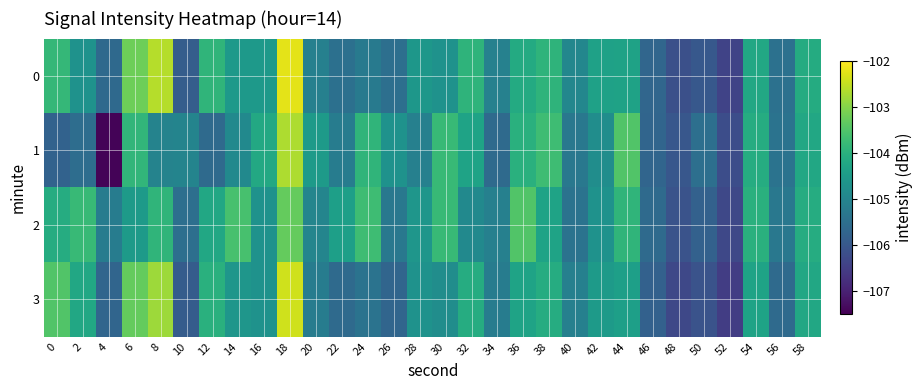

Reading left to right, transcribe all the data shown in this chart.

0: 0=-103.8	2=-104.7	4=-105.6	6=-103.2	8=-102.6	10=-105.9	12=-103.9	14=-104.5	16=-104.5	18=-102.2	20=-105.1	22=-105.5	24=-105.2	26=-105.5	28=-104.6	30=-104.7	32=-103.9	34=-105.1	36=-104.1	38=-103.9	40=-104.9	42=-104.3	44=-104.3	46=-105.7	48=-106.1	50=-106.0	52=-106.4	54=-104.2	56=-105.4	58=-104.1
1: 0=-105.8	2=-105.5	4=-107.4	6=-103.9	8=-105.0	10=-105.0	12=-105.6	14=-104.9	16=-104.2	18=-102.7	20=-104.5	22=-105.2	24=-103.9	26=-104.7	28=-105.1	30=-103.8	32=-104.3	34=-105.6	36=-104.0	38=-103.7	40=-105.3	42=-104.8	44=-103.5	46=-105.7	48=-106.0	50=-105.5	52=-106.2	54=-104.1	56=-105.4	58=-104.2
2: 0=-104.1	2=-103.8	4=-105.2	6=-104.5	8=-103.9	10=-105.5	12=-104.2	14=-103.6	16=-104.7	18=-103.3	20=-105.0	22=-104.4	24=-103.7	26=-105.3	28=-104.6	30=-103.8	32=-104.9	34=-105.1	36=-103.5	38=-104.3	40=-105.4	42=-104.7	44=-103.9	46=-105.6	48=-106.1	50=-105.8	52=-106.3	54=-104.0	56=-105.3	58=-104.1
3: 0=-103.5	2=-104.2	4=-105.7	6=-103.3	8=-102.8	10=-105.9	12=-104.0	14=-104.6	16=-104.7	18=-102.4	20=-105.2	22=-105.6	24=-105.4	26=-105.7	28=-104.7	30=-104.8	32=-104.1	34=-105.2	36=-104.3	38=-104.1	40=-105.1	42=-104.5	44=-104.4	46=-105.8	48=-106.3	50=-106.1	52=-106.5	54=-104.3	56=-105.6	58=-104.2